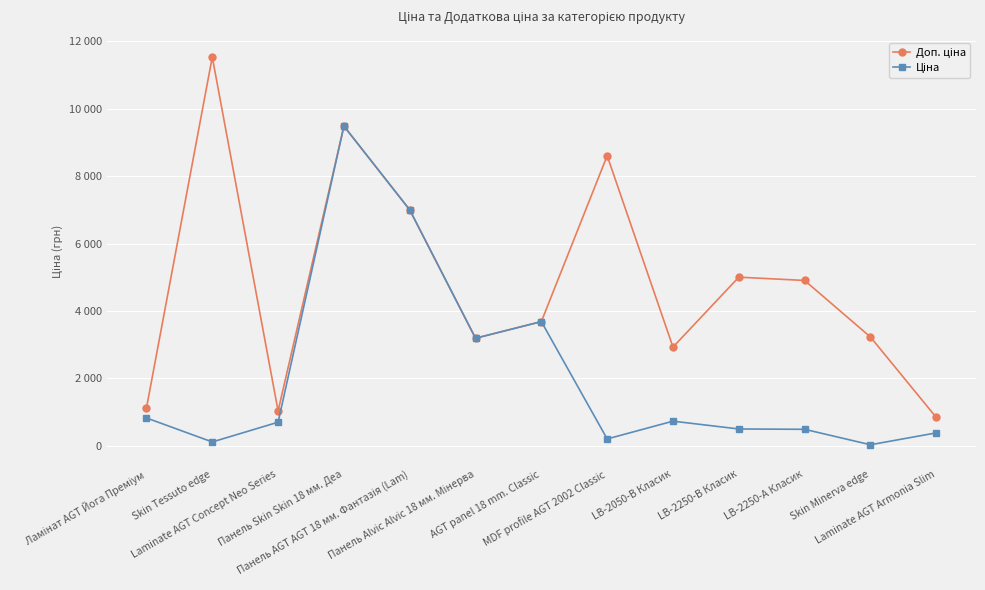

True or false: Доп. ціна and Ціна intersect in this chart.

False